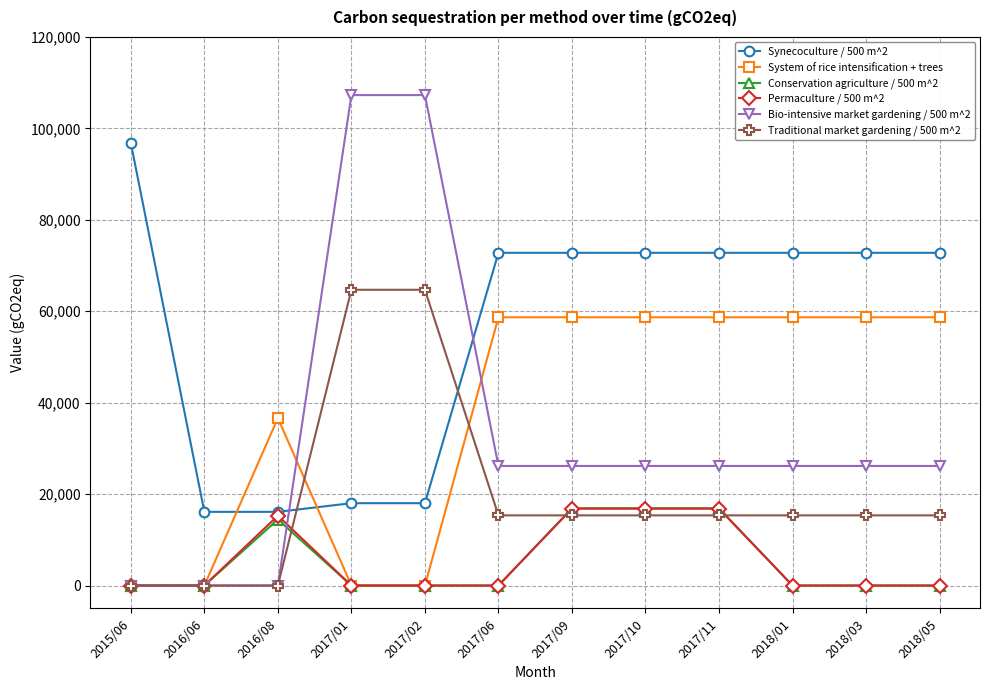

Where is Conservation agriculture / 500 m^2 nearest to the value 8451?

2016/08